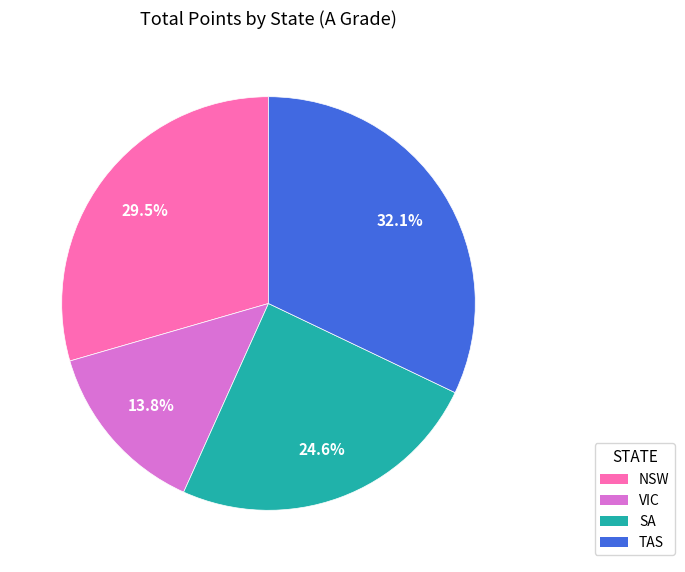

Count the number of slices in the pie.

4